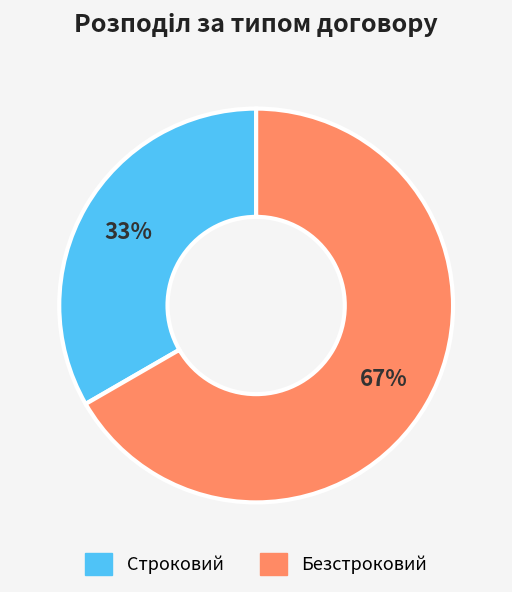

To the nearest percent, what is the combined percentage of Строковий and Безстроковий?

100%